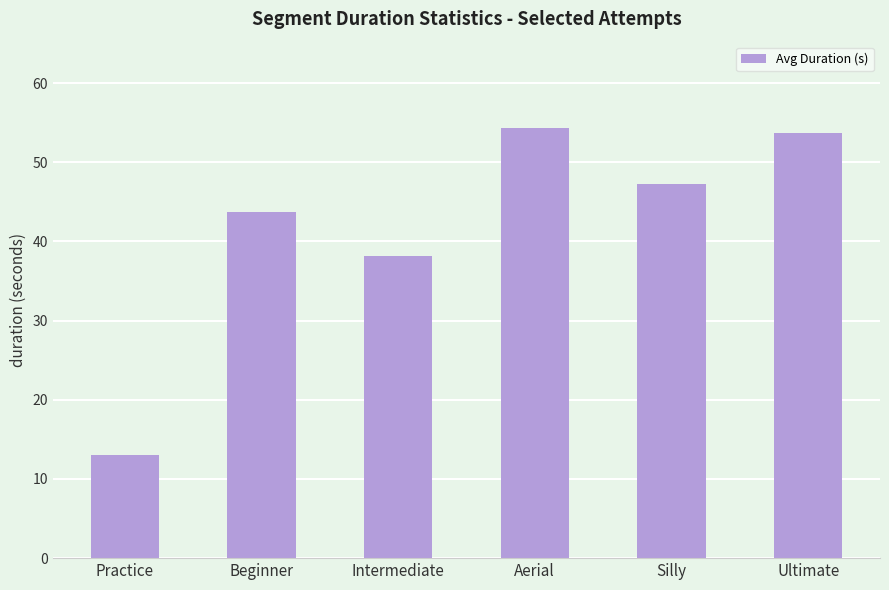

Where is the data nearest to the value 33?

Intermediate